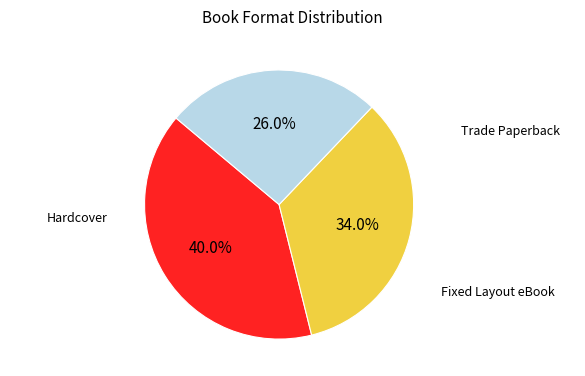

Does any single category account for the majority?

No